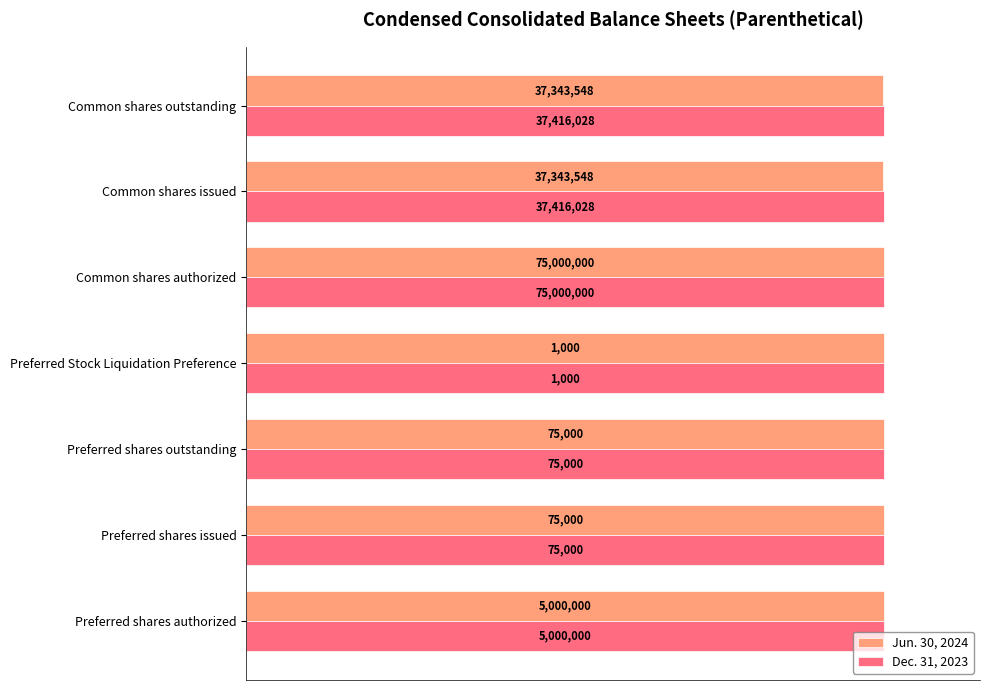

What are all the series names shown in the legend?

Jun. 30, 2024, Dec. 31, 2023